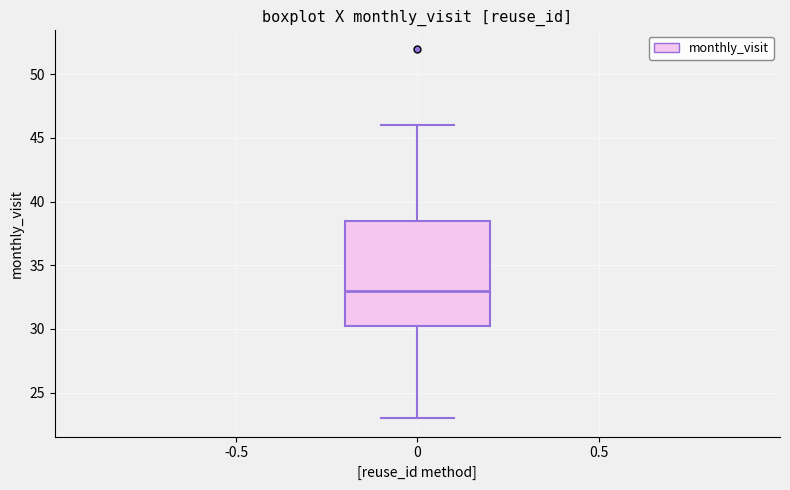

Transcribe this box plot: give where the median line is, the range the box spans, and where the two whiskers end, as read against the y-axis. The values are not printed on the chart, so give them approximately, as read against the axis.

median 33.0, box 30.5 to 38.5, whiskers 23.0 to 46.0